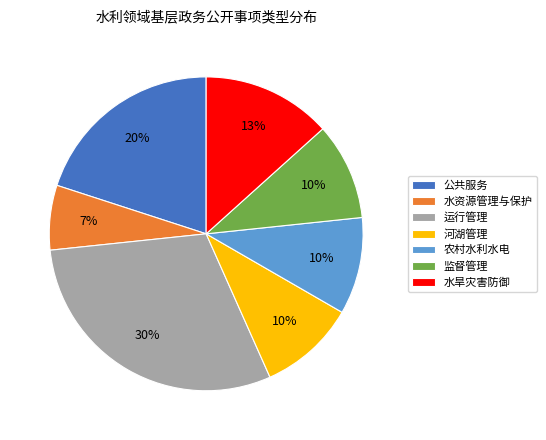

Which slice is the smallest?

水资源管理与保护